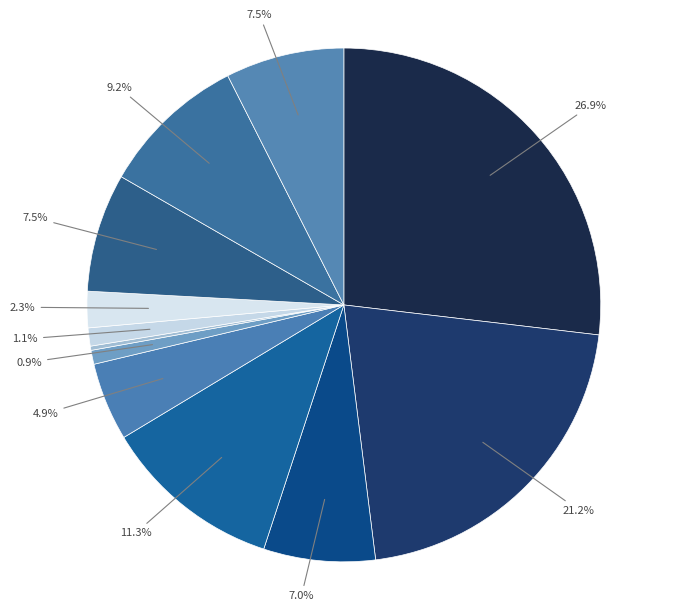

Is there a majority slice in this chart?

No